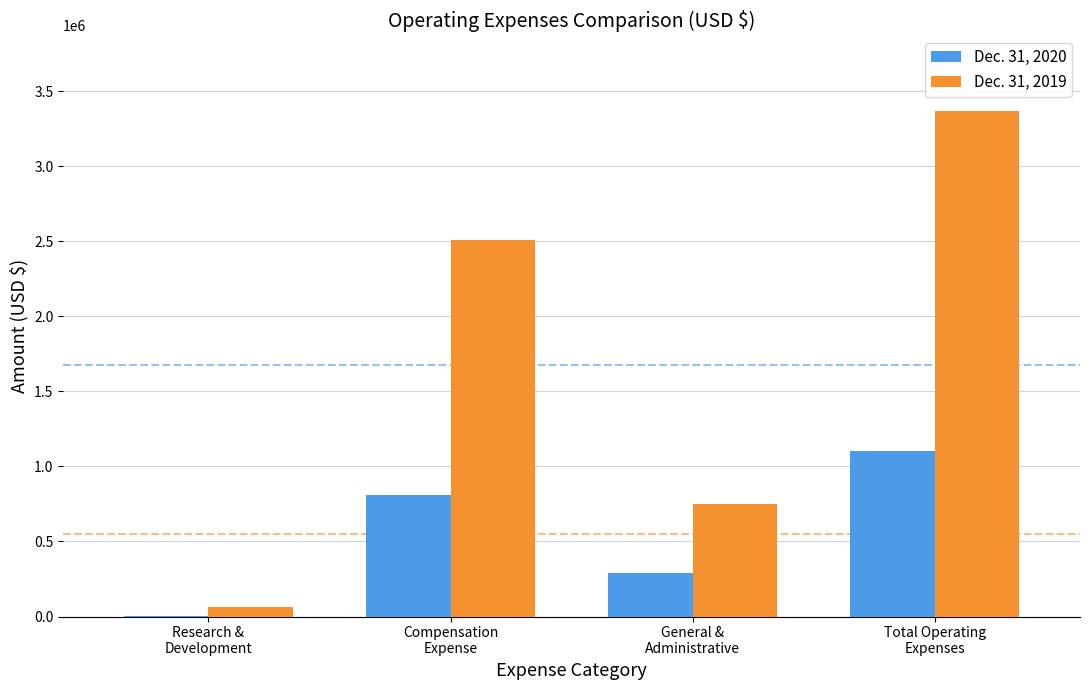

Does the chart contain stacked bars?

No